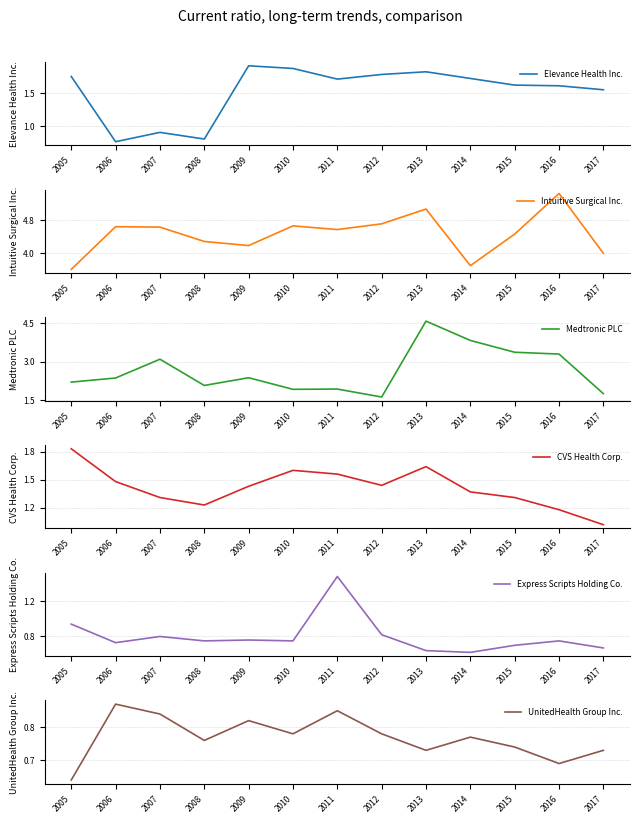

What is the value of the Medtronic PLC point at the 10th from the left?

3.8